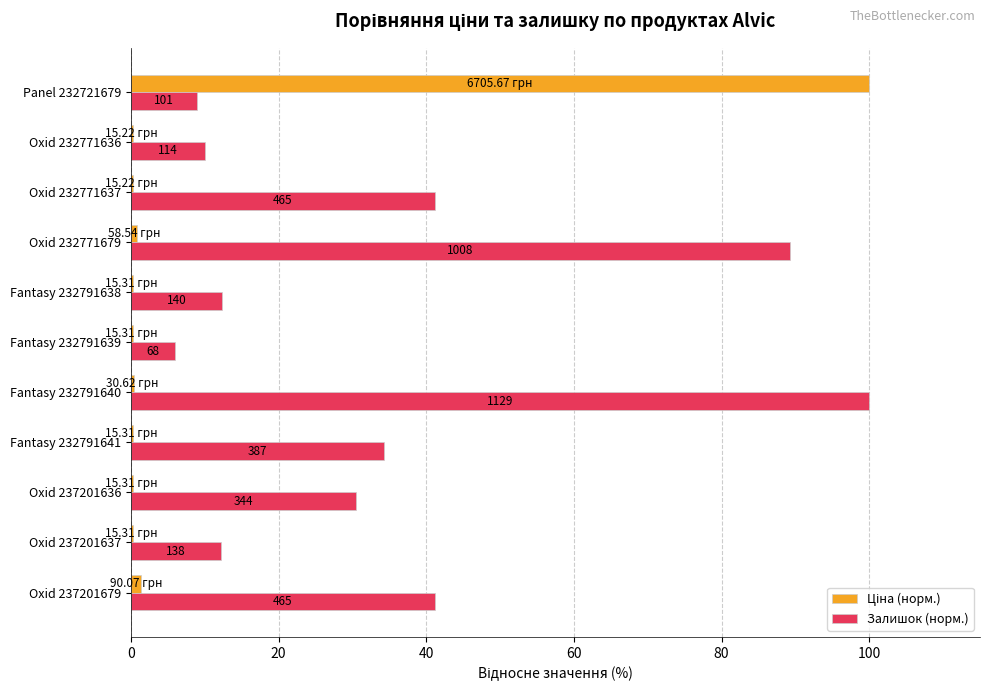

At how many categories does at least one series exceed 7?

10